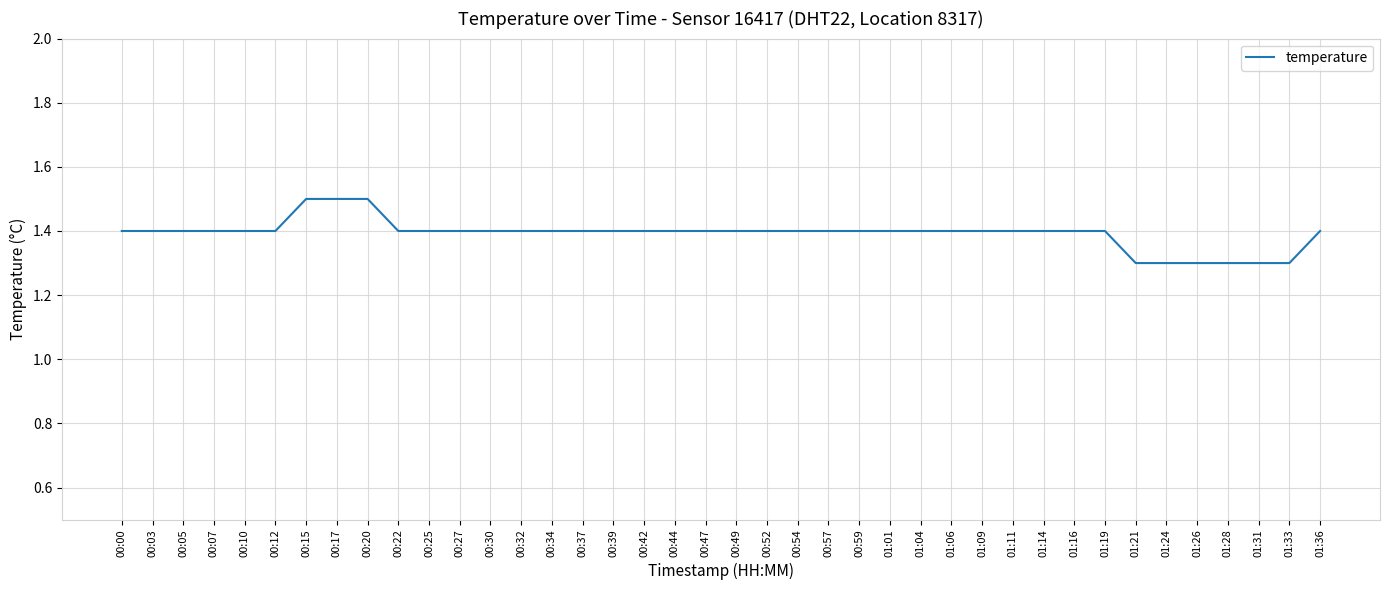

What position from the left is 00:34?

15